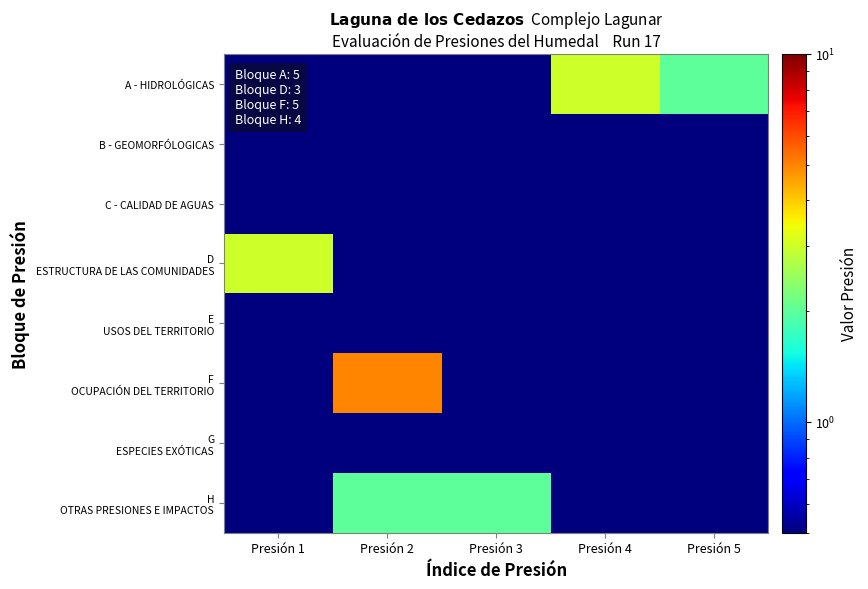

Which has a higher value, Presión 1 or Presión 5?

Presión 5